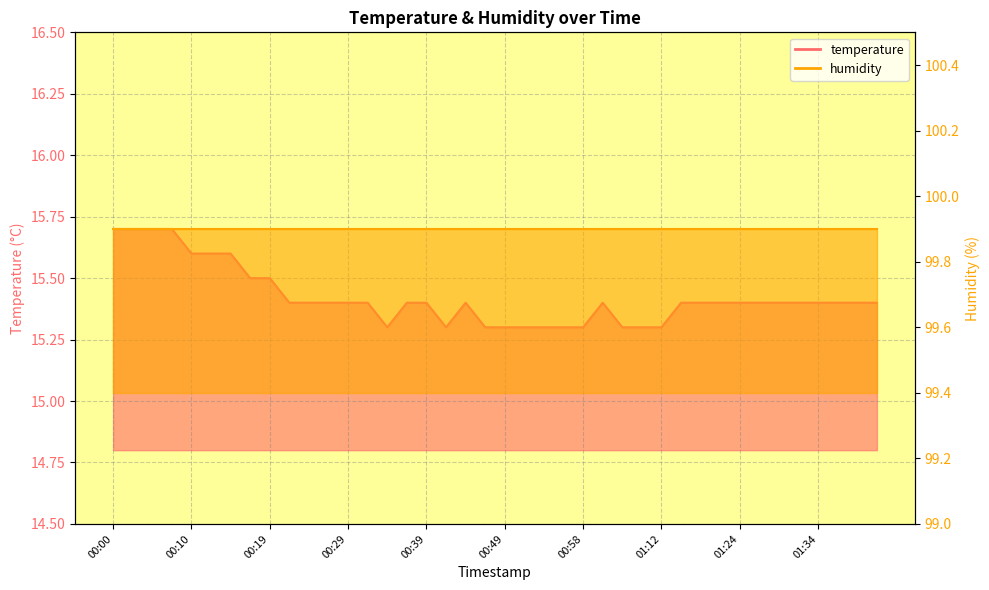

At which category does the chart reach its minimum across all series?

00:34